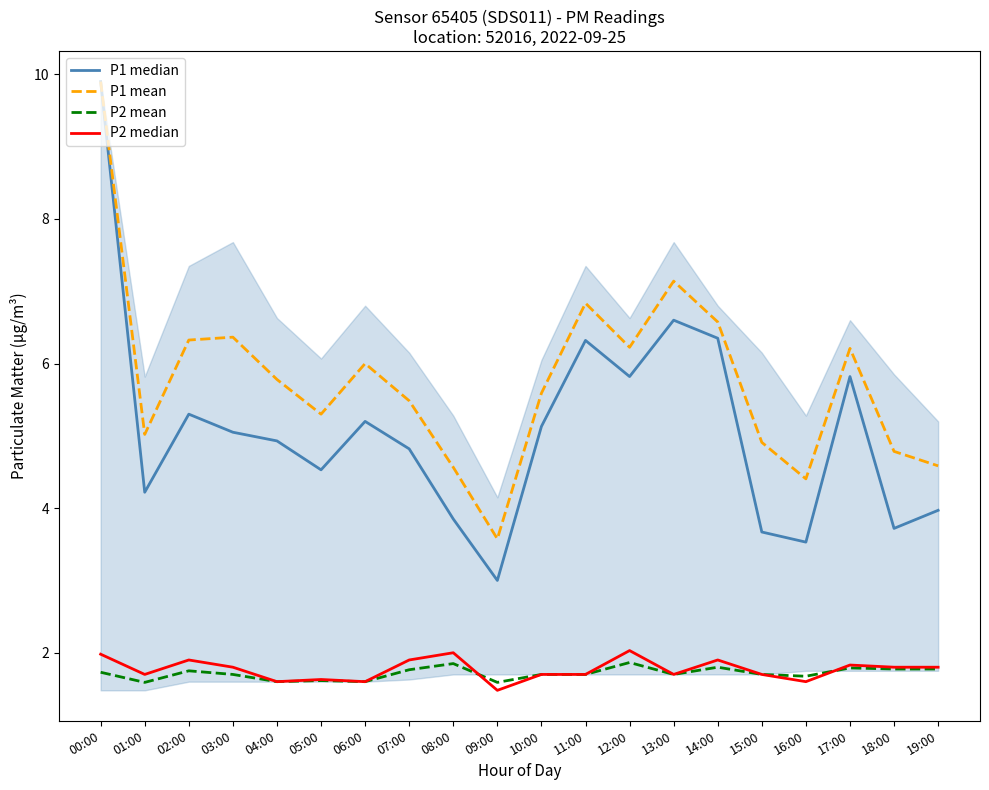

What is the sum of all P1 median values?

101.7